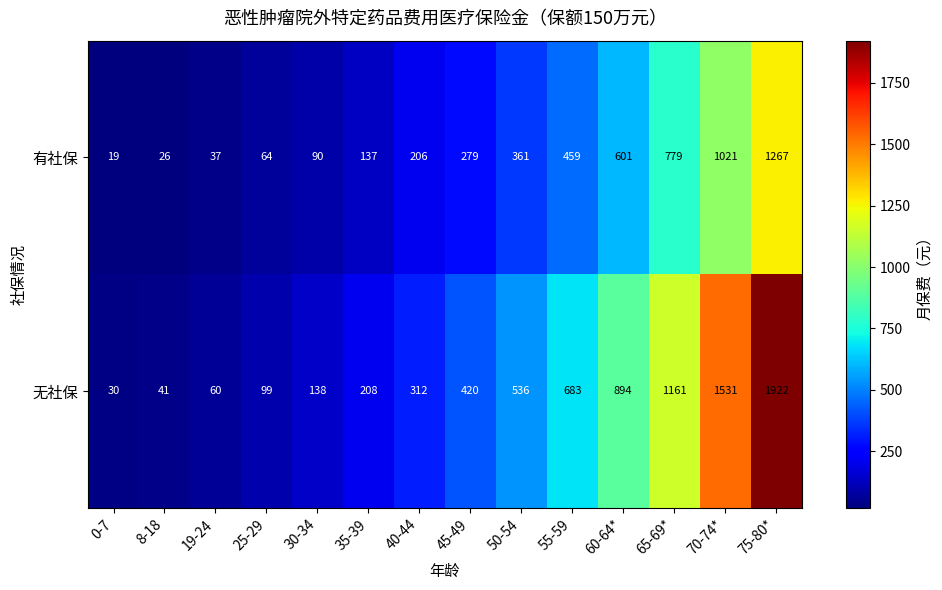

Count the number of categories in the chart.

14